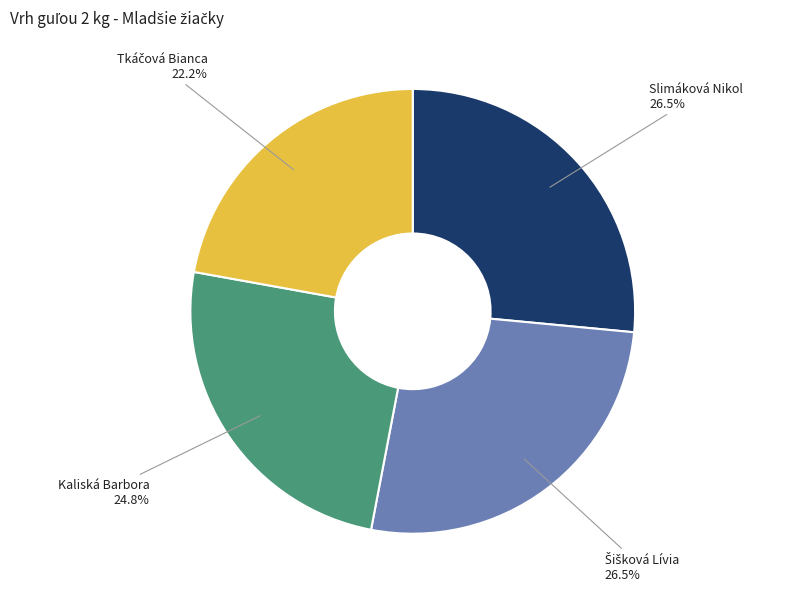

How many segments does this pie chart have?

4